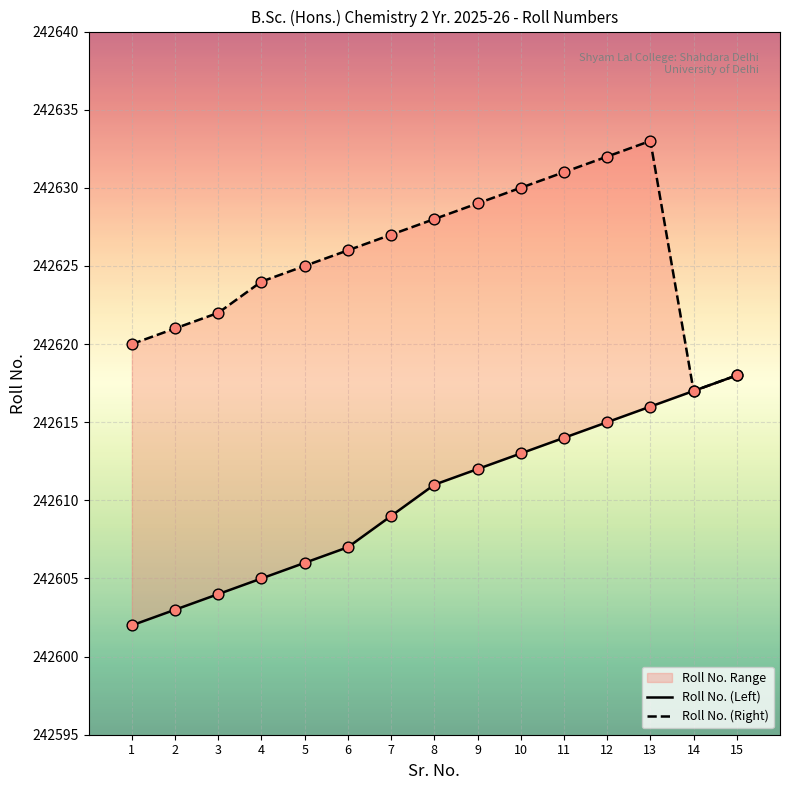

What is the total value across all series at 10?

485243